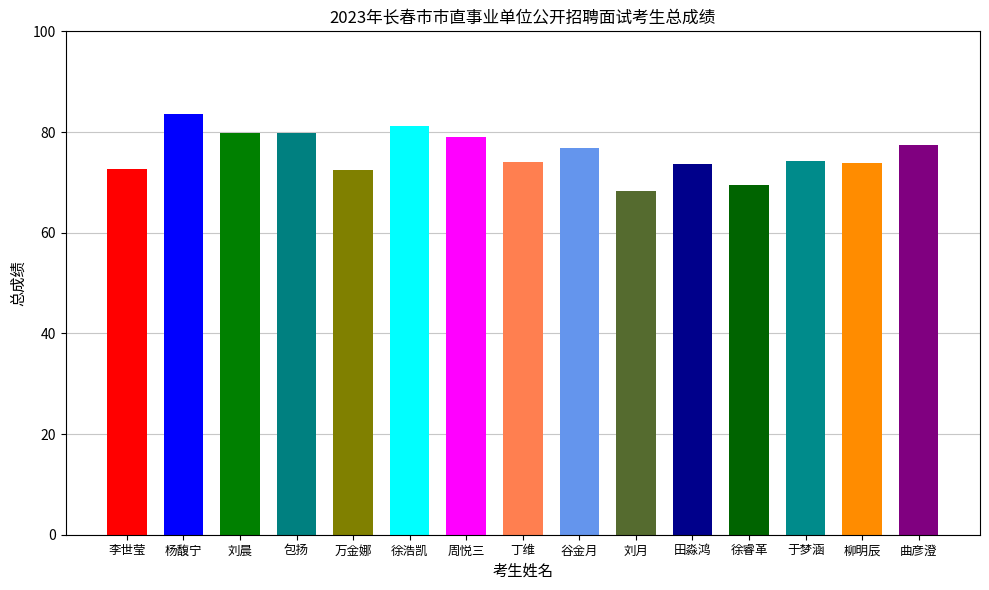

What is the sum of the values at 田淼鸿 and 徐浩凯?

154.9